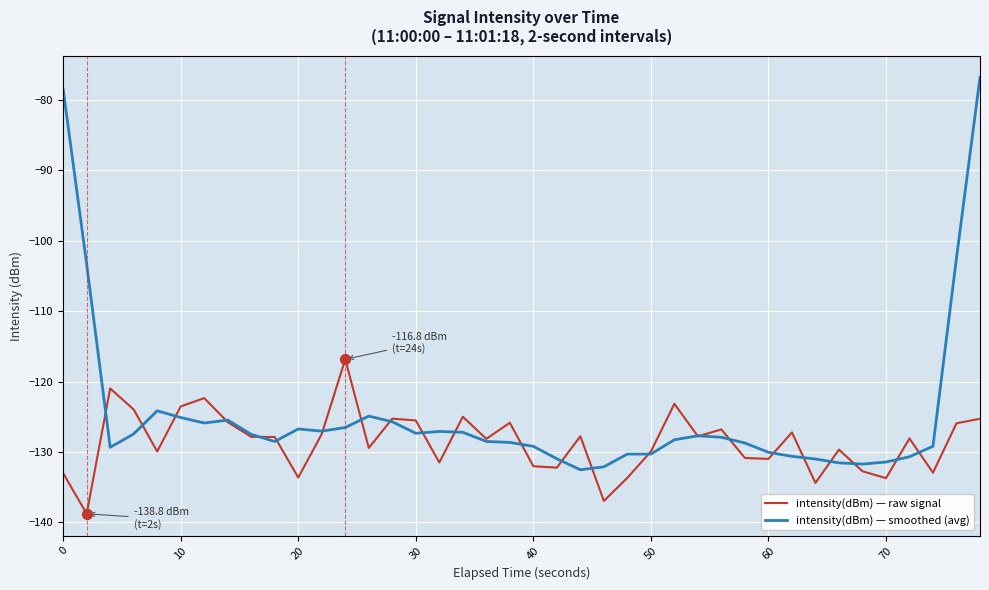

Which series has the largest total across all categories?

intensity(dBm) — smoothed (avg)